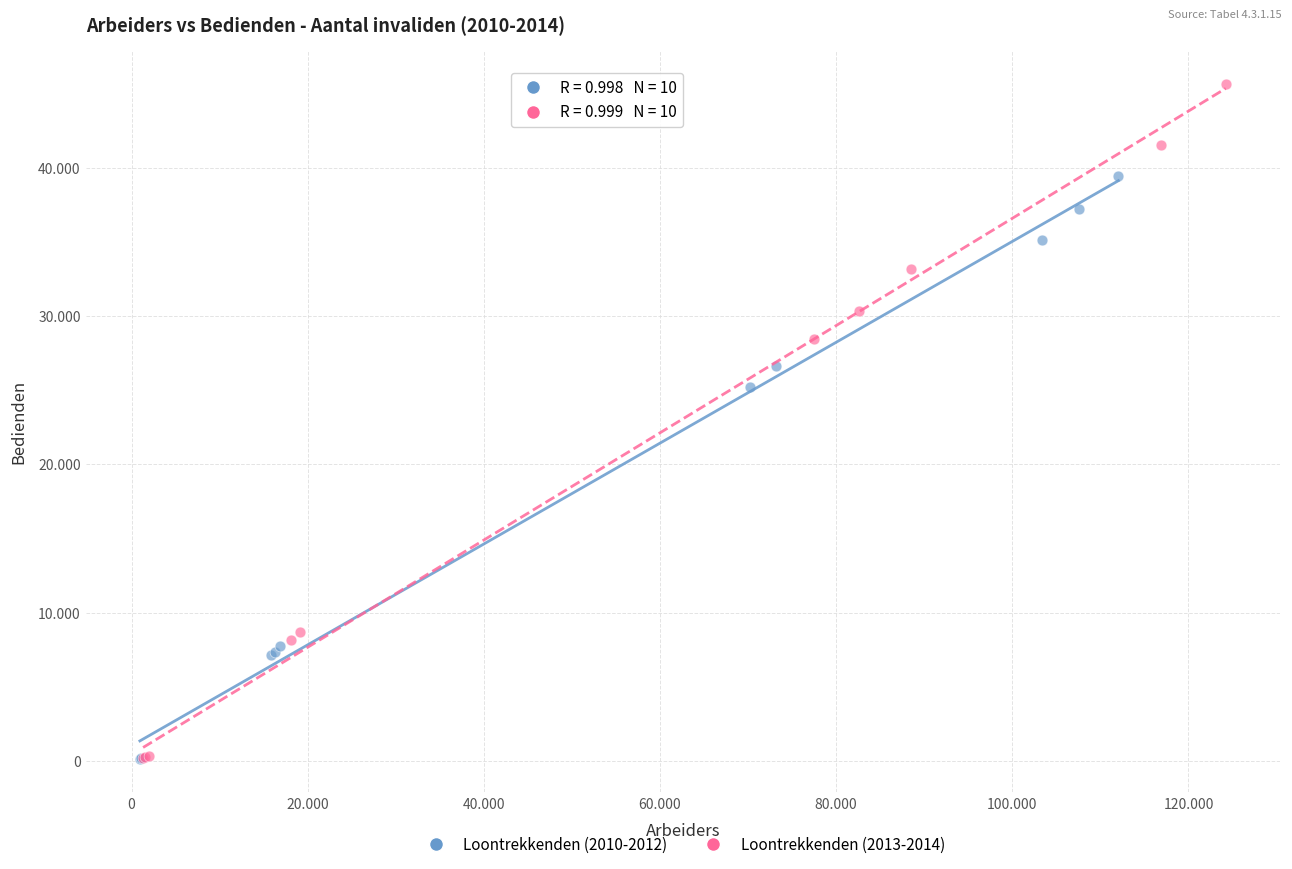

Which series reaches the maximum Y coordinate?

Loontrekkenden (2013-2014)